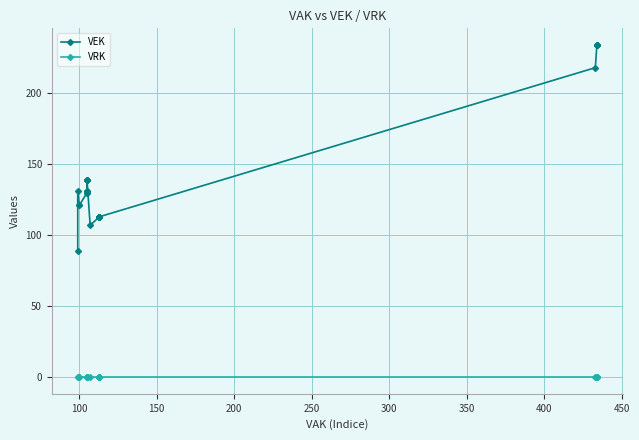

What is the difference between the maximum and minimum values in the VEK series?

145